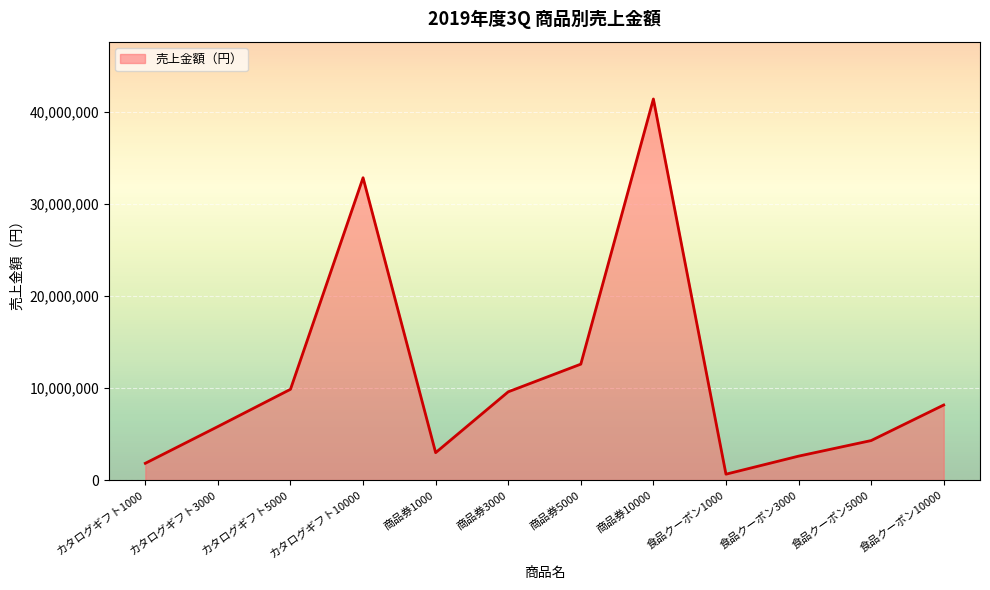

How many lines are shown in the chart?

1